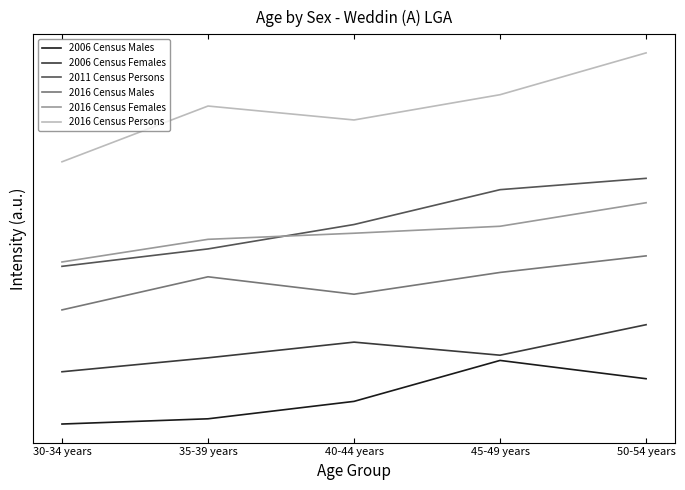

What is the total value across all series at 30-34 years?

1363